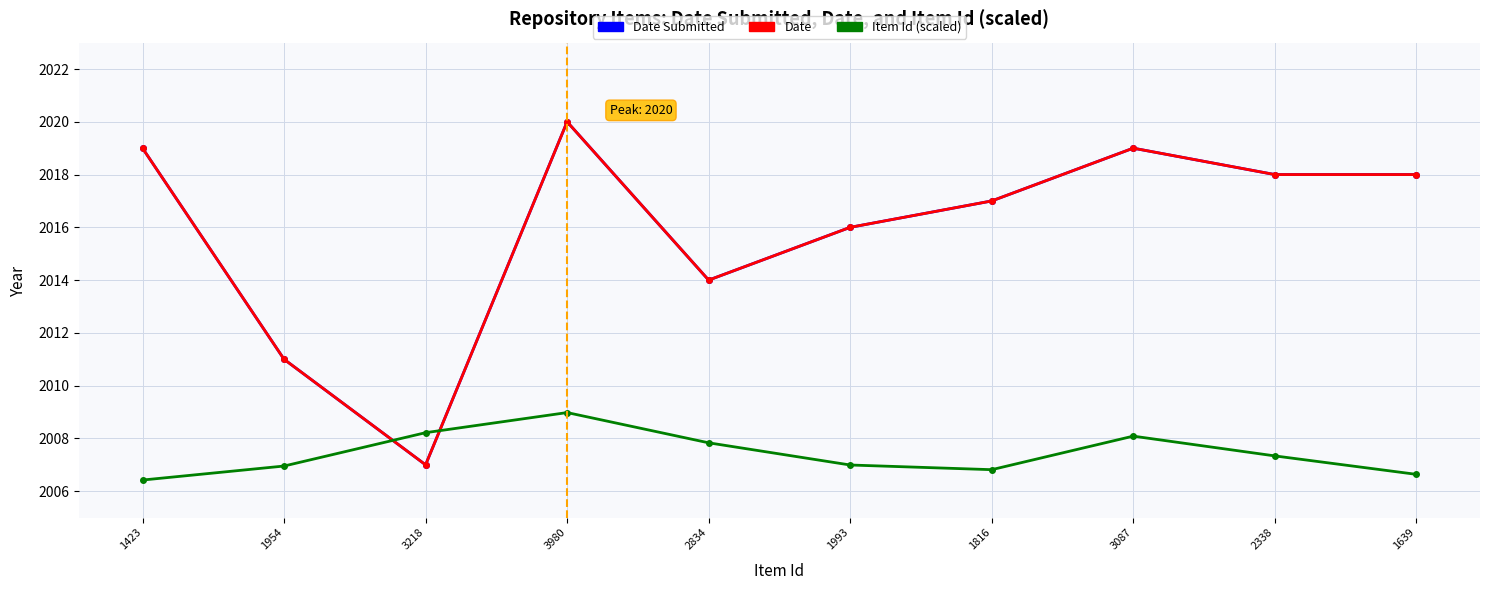

List the series in order of their peak value, highest first.

Date Submitted, Date, Item Id (scaled)